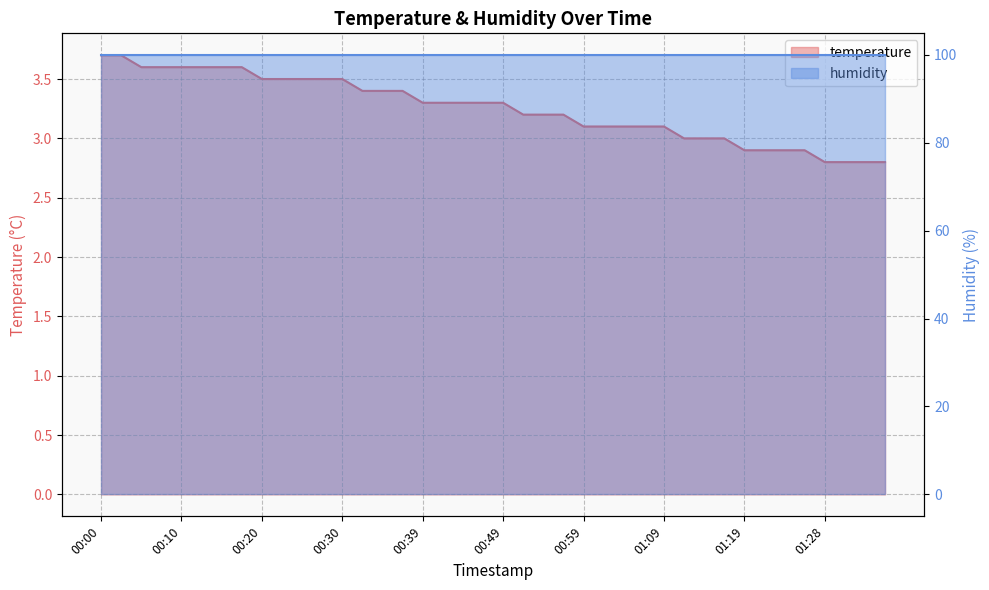

Which label corresponds to the largest value in the chart?

00:00